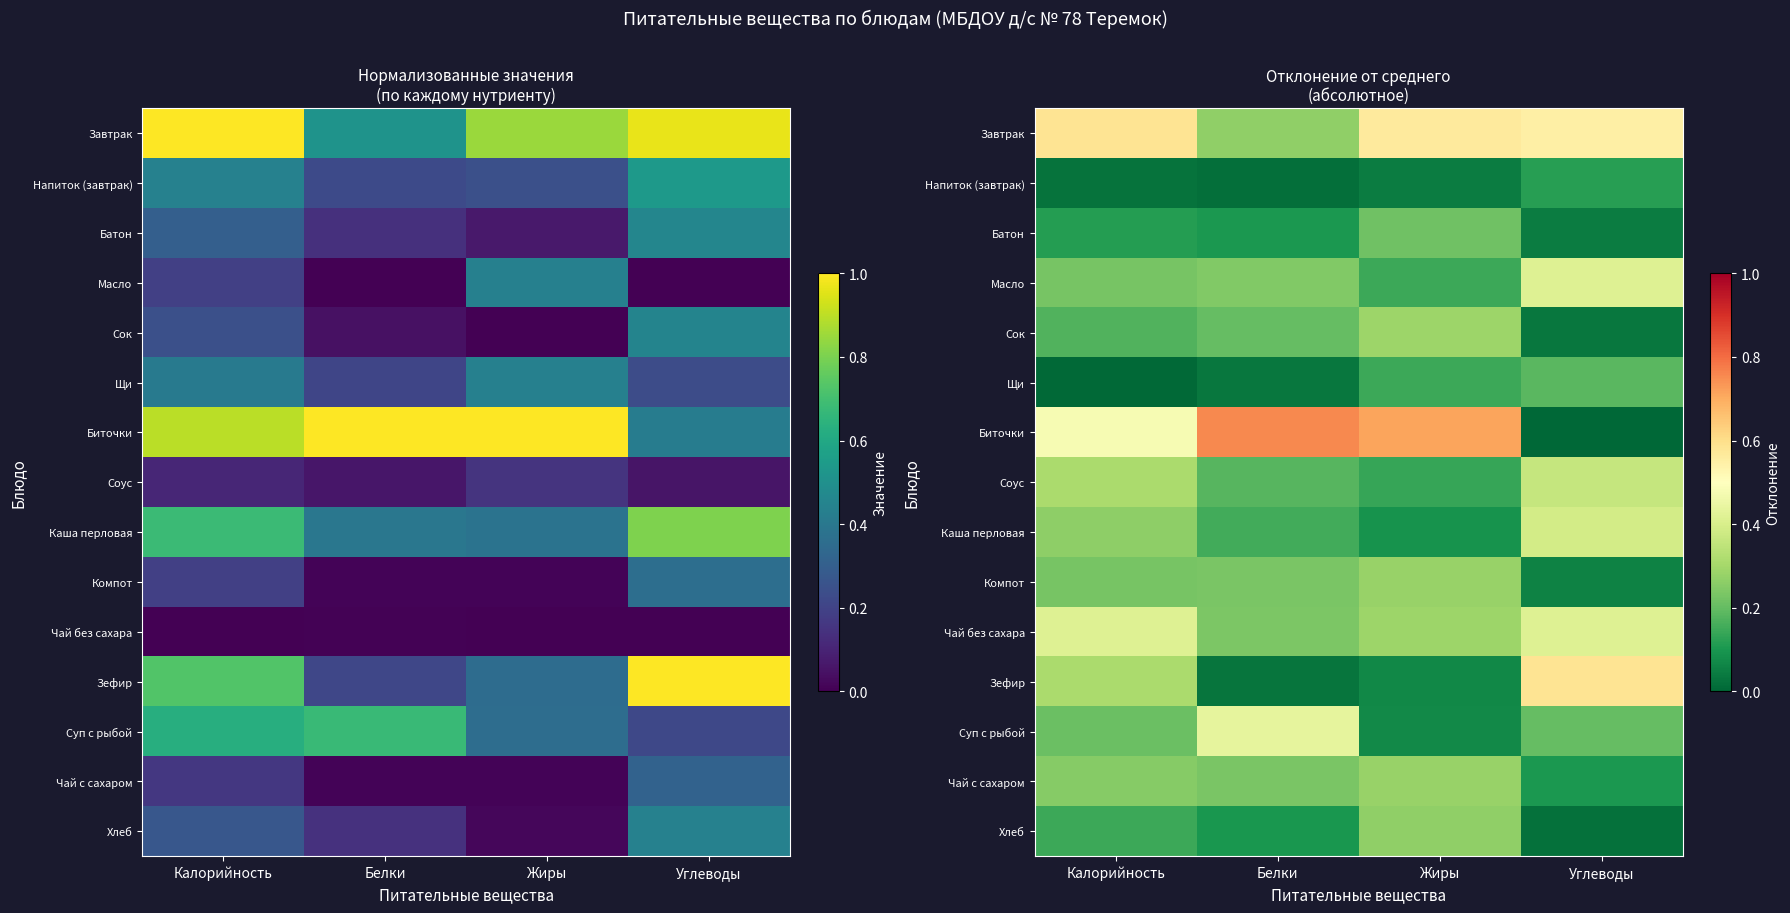

At how many categories does at least one series exceed 0?

4